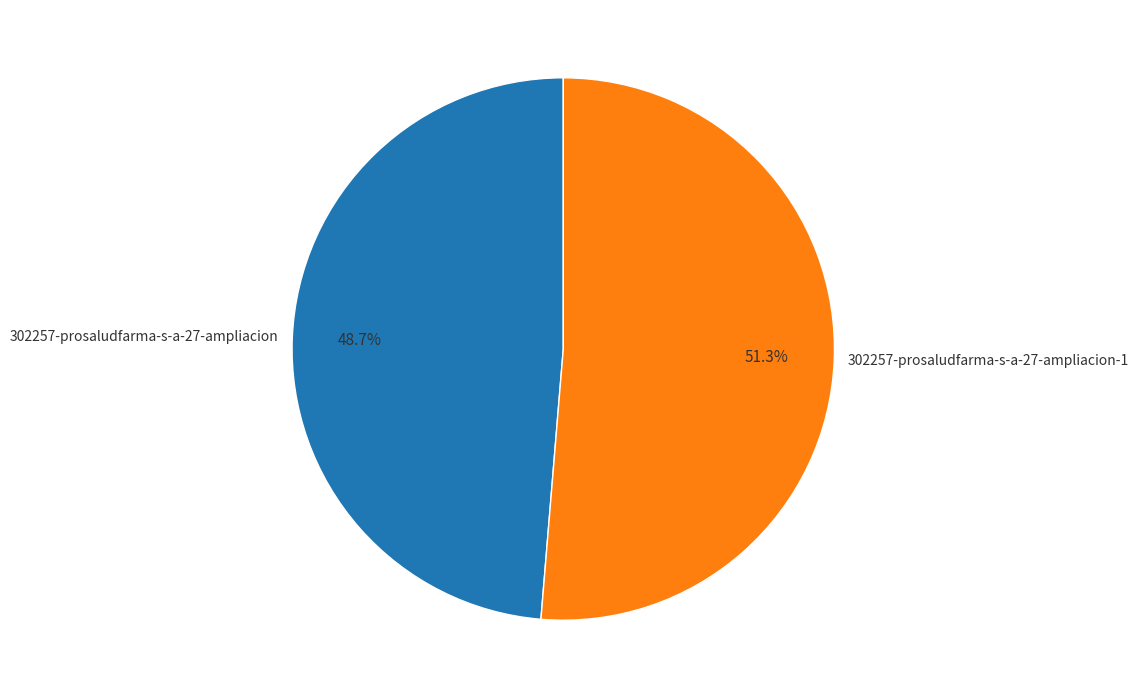

To the nearest percent, what is the average slice percentage?

50%